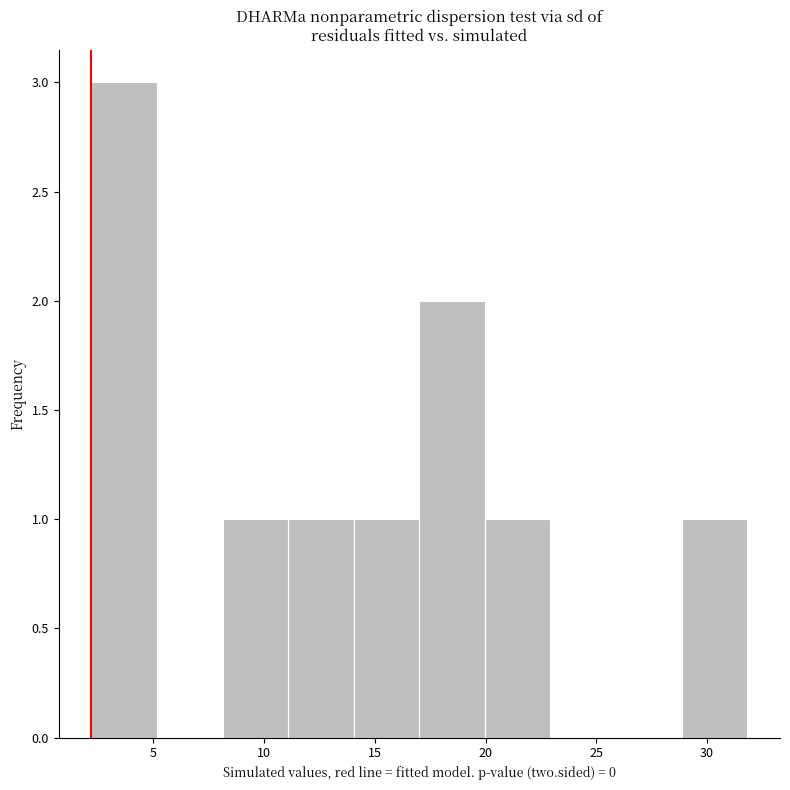

What is the height of the bar covering 2 to 5 on the x-axis? Neither the bar edges nor the heights are printed on the chart, so give them approximately, as read against the axes.

3